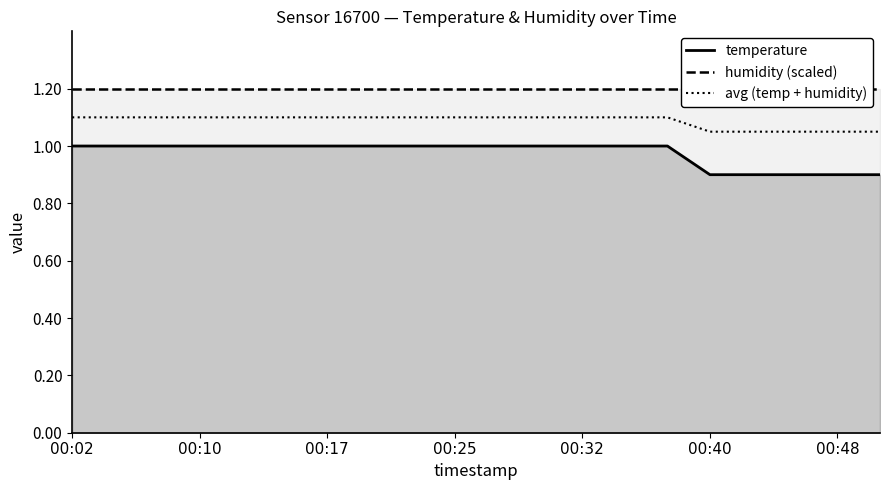

At which category does the chart reach its peak across all series?

00:02